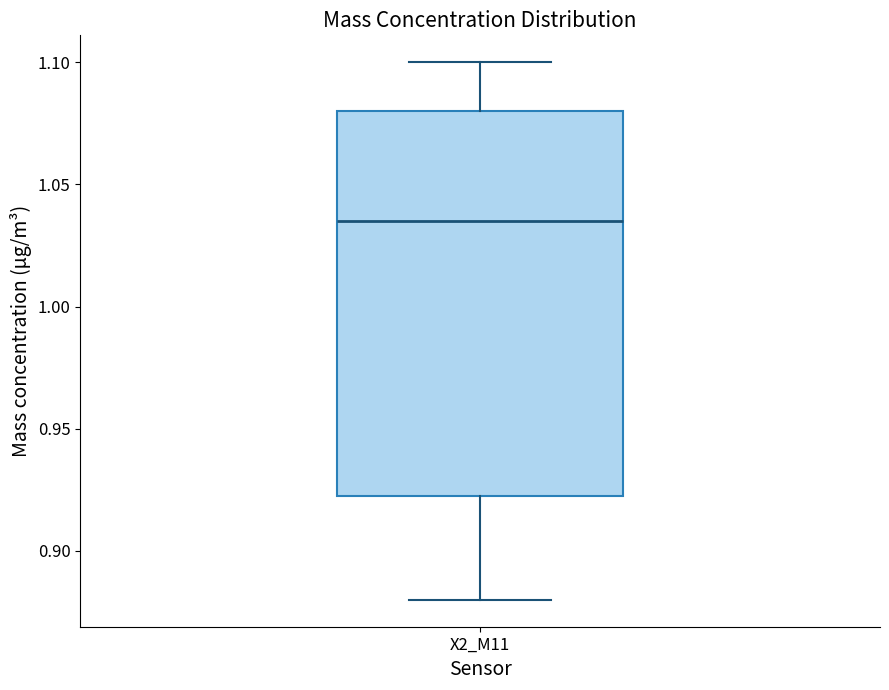

Where is the lower edge of the box for X2_M11 on the y-axis? The values are not printed on the chart, so give them approximately, as read against the axis.

0.925